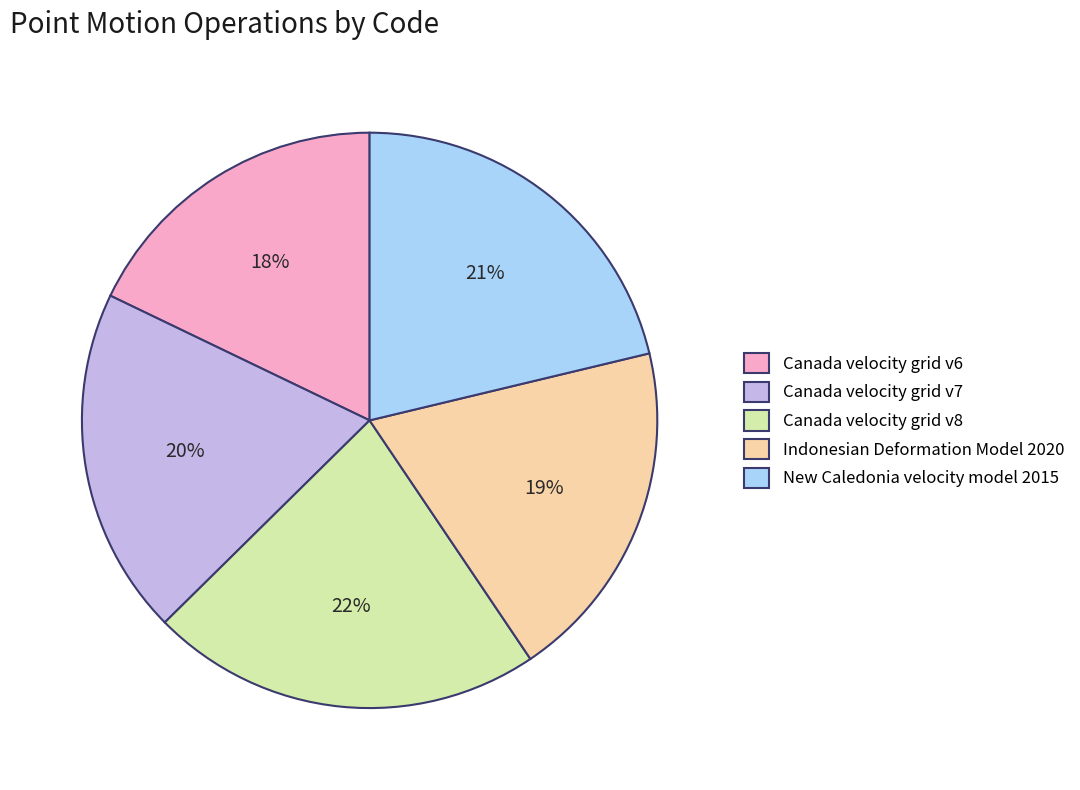

How many slices are in this pie chart?

5